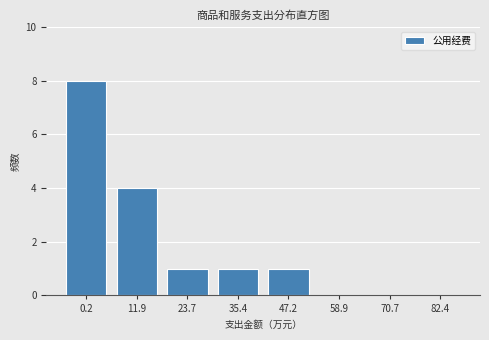

Reading left to right, extract all data points from this chart.

0.2=8	11.9=4	23.7=1	35.4=1	47.2=1	58.9=0	70.7=0	82.4=0